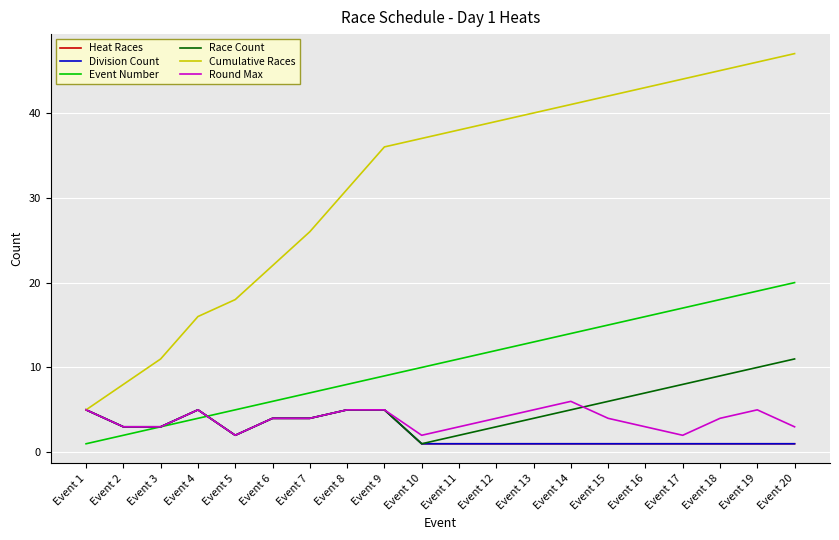

What is the difference between the maximum and minimum values in the Cumulative Races series?

42